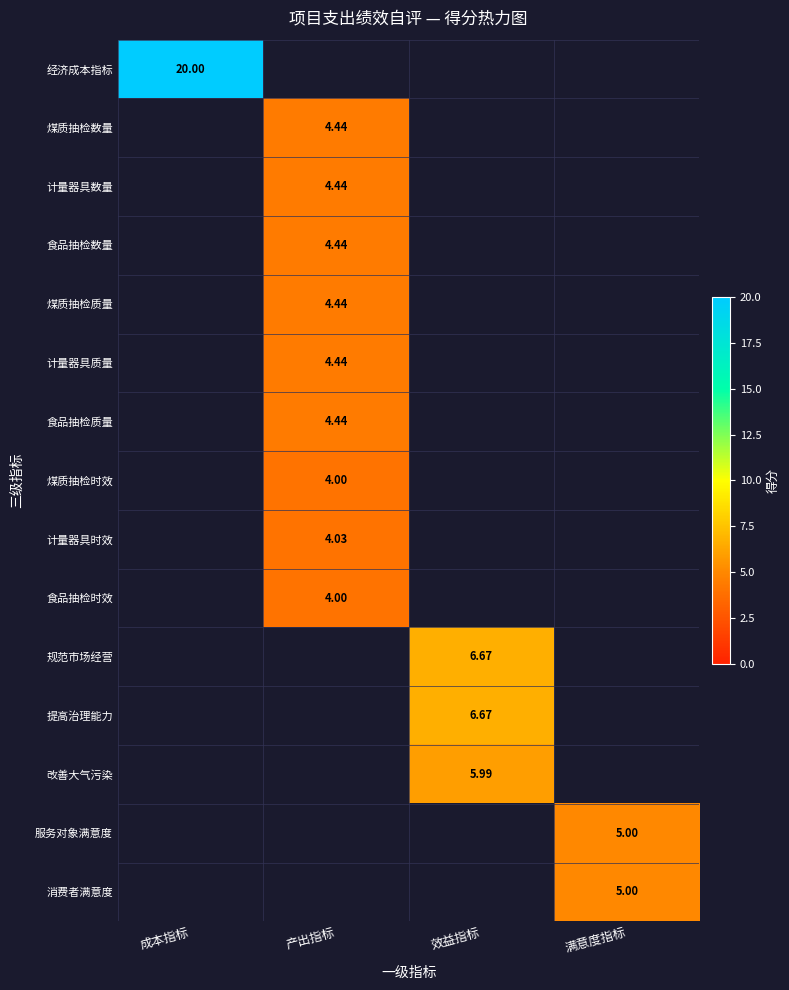

Which category has the highest value in the 计量器具质量 series?

产出指标